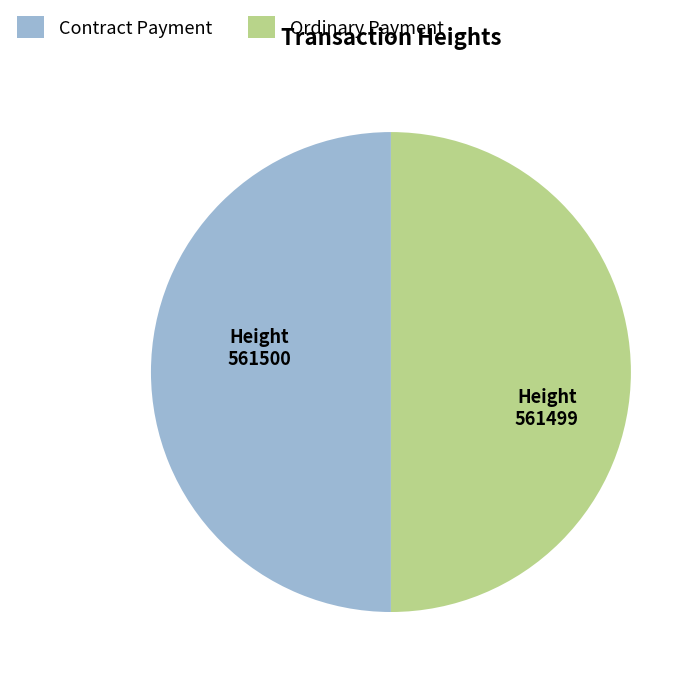

Approximately how many times larger is the value at Ordinary Payment compared to Contract Payment?

1.0